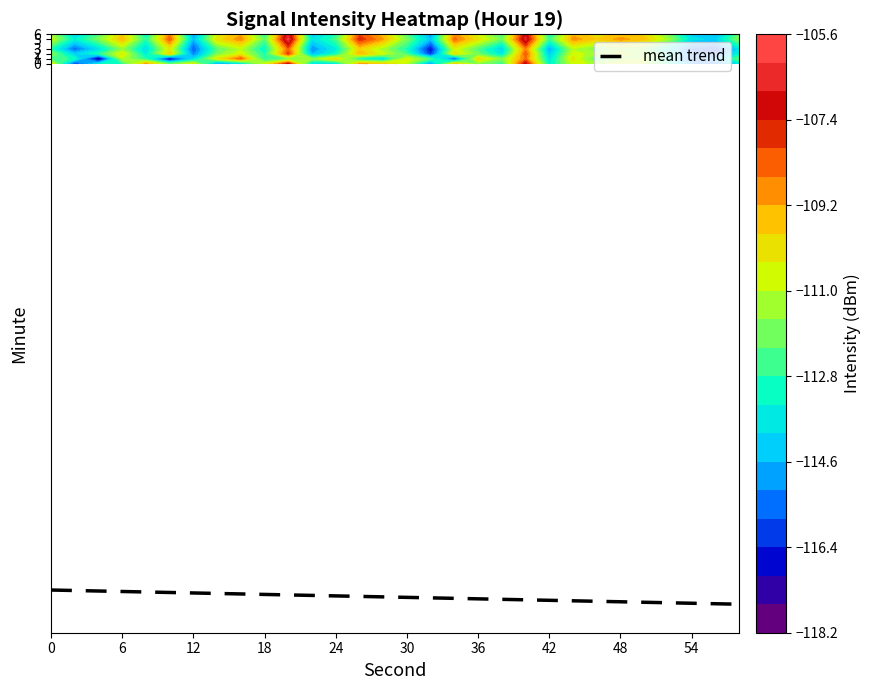

True or false: mean trend has a value of -179.5 at 48.

False